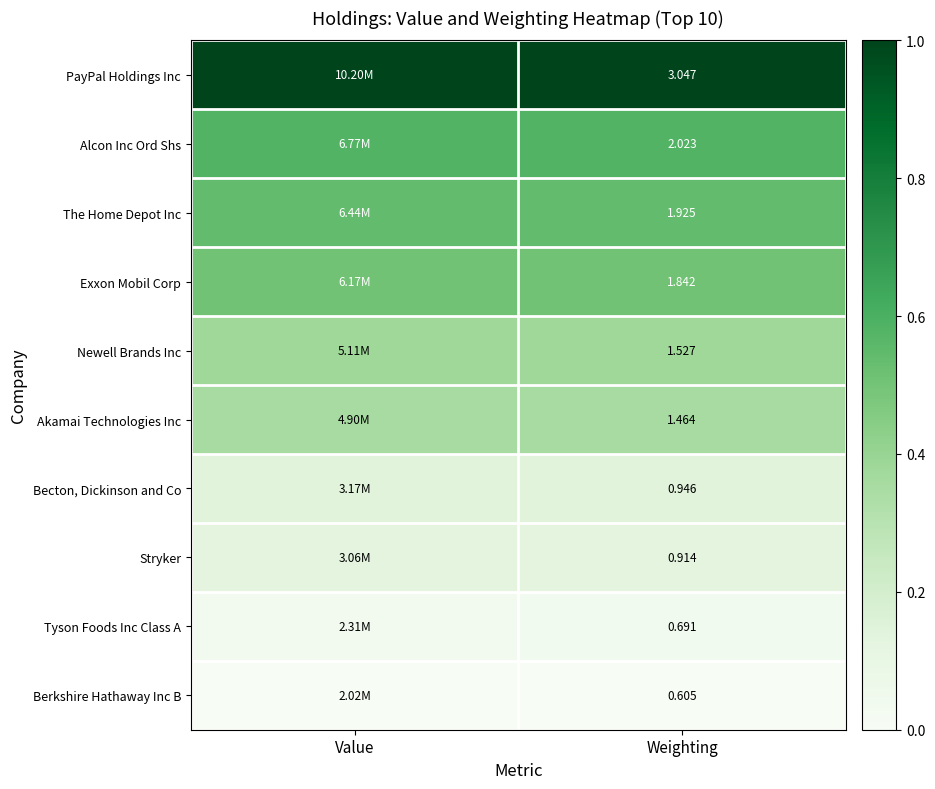

Is the value of Exxon Mobil Corp at Weighting greater than the value of The Home Depot Inc at Weighting?

No